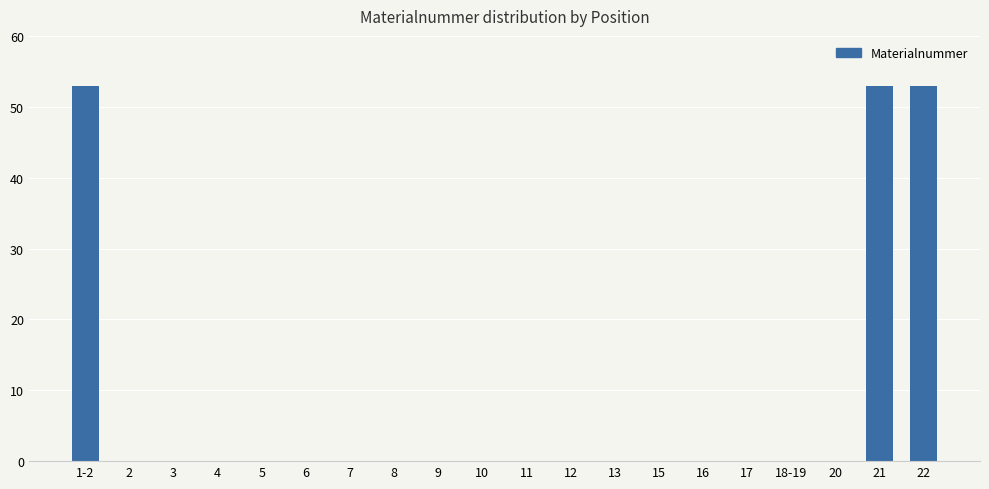

What is the sum of all values?

159.0